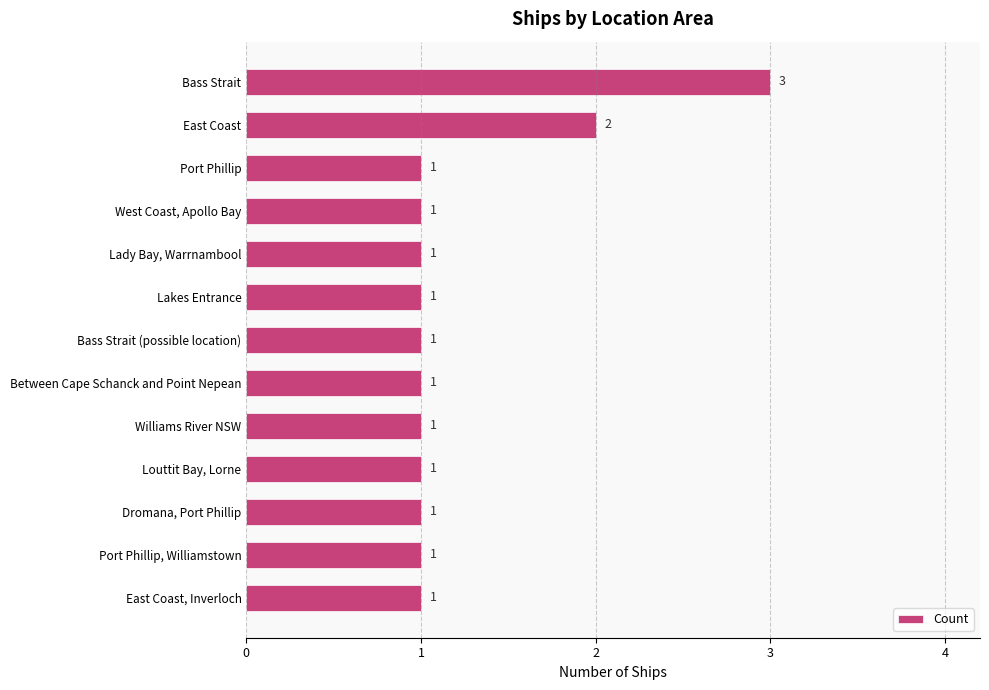

Is it true that the value at Bass Strait (possible location) is 1?

True